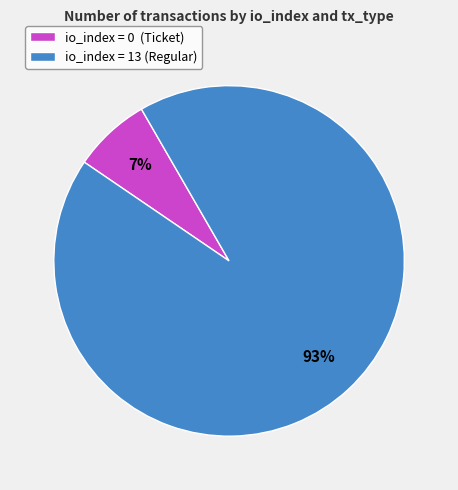

Is it true that io_index = 13 (Regular) is 93% of the pie?

True